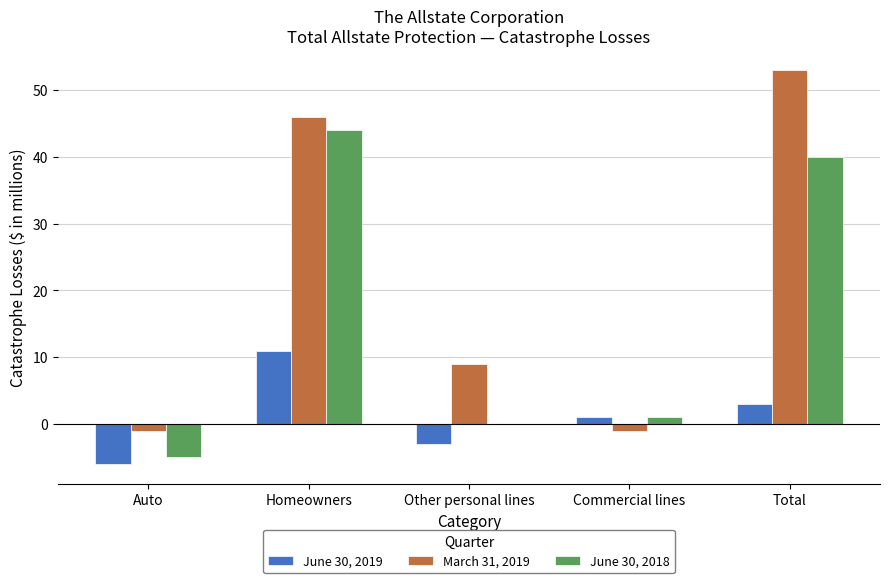

What is the sum of all June 30, 2019 values?

6